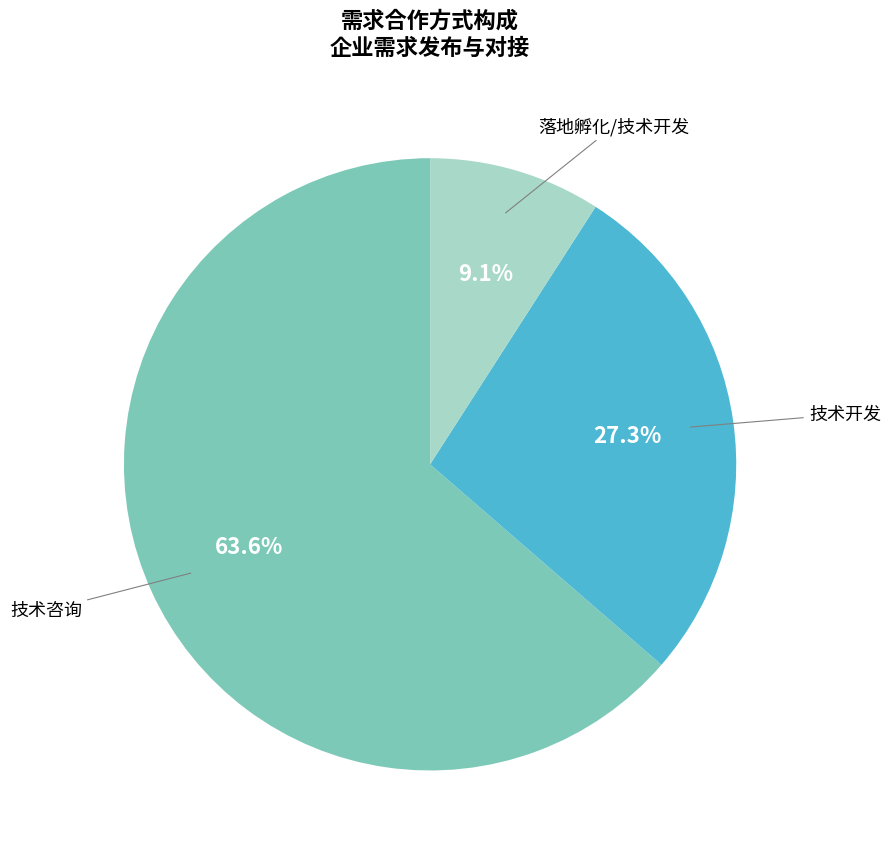

Is it true that 落地孵化/技术开发 is 9% of the pie?

True